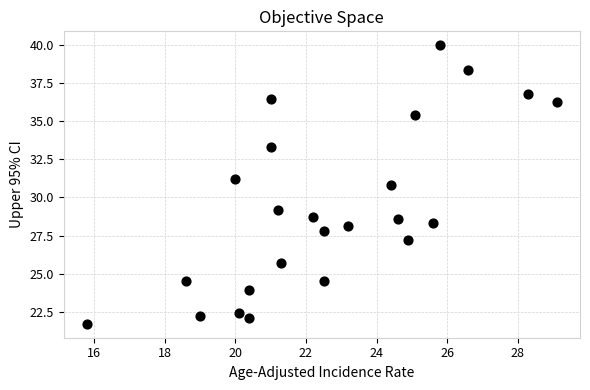

What is the range of Y values (max minus min)?

18.3